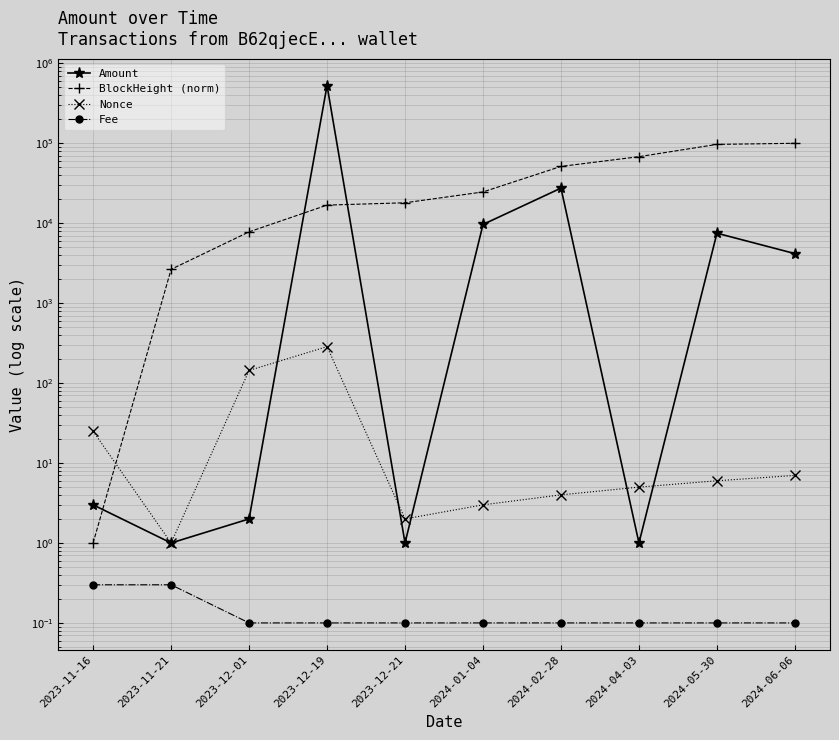

What is the difference between the maximum and minimum values in the BlockHeight (norm) series?

100000.0